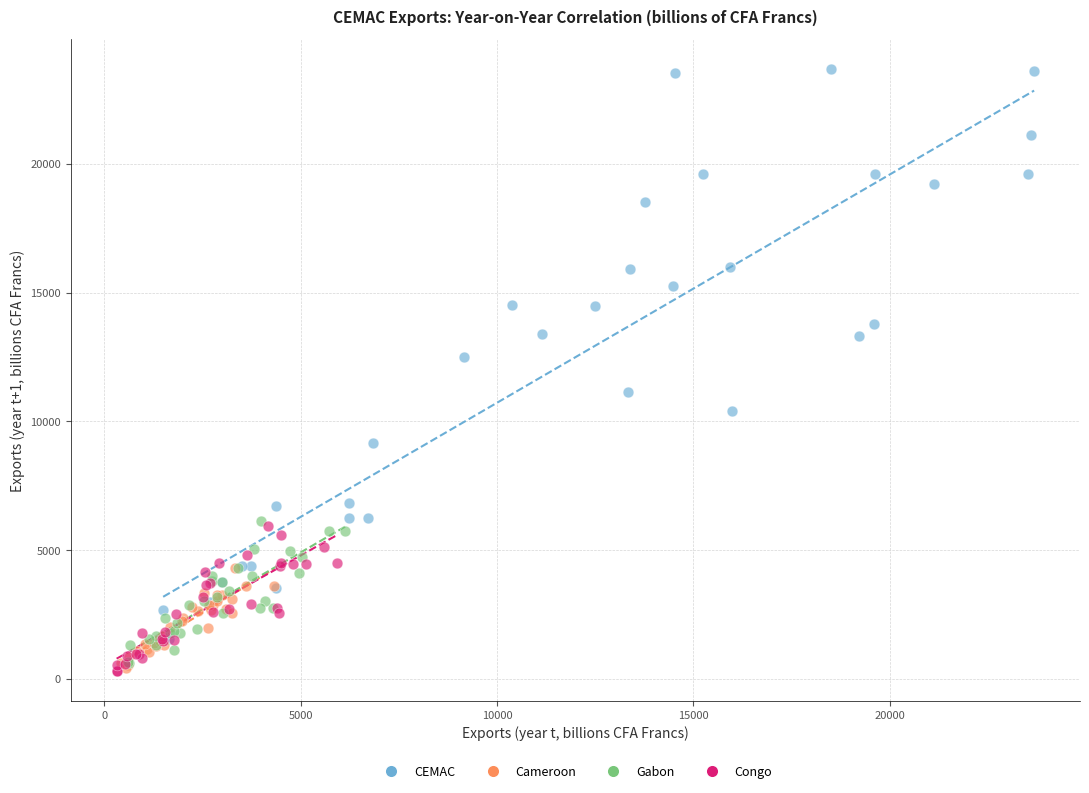

Which series has the widest spread of Y values?

CEMAC